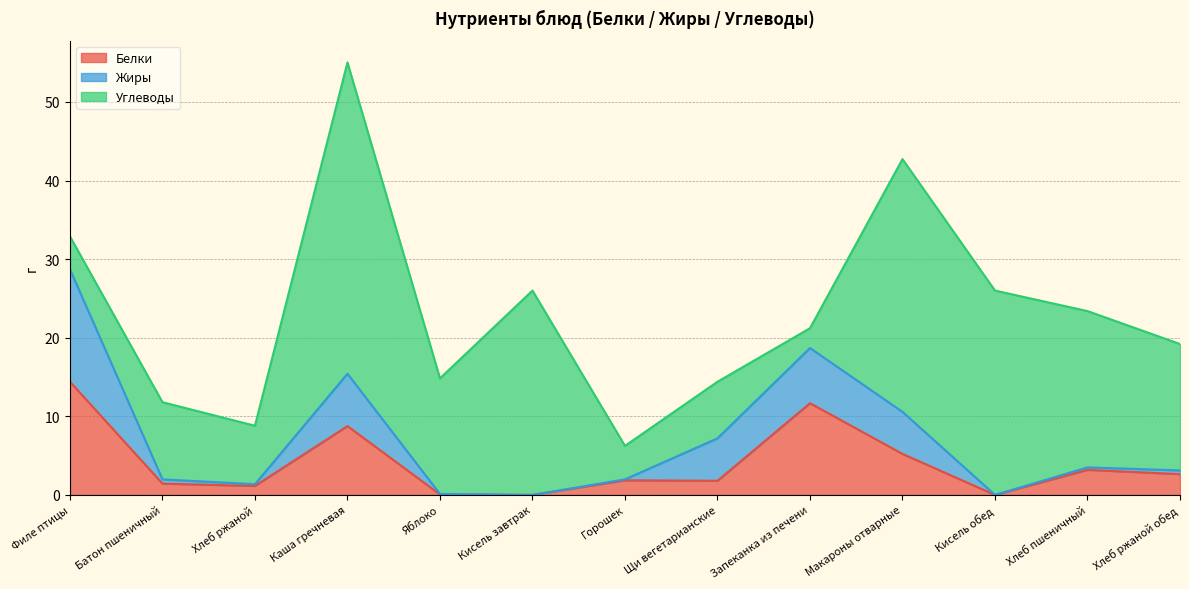

What is the label of the 5th point from the right?

Запеканка из печени